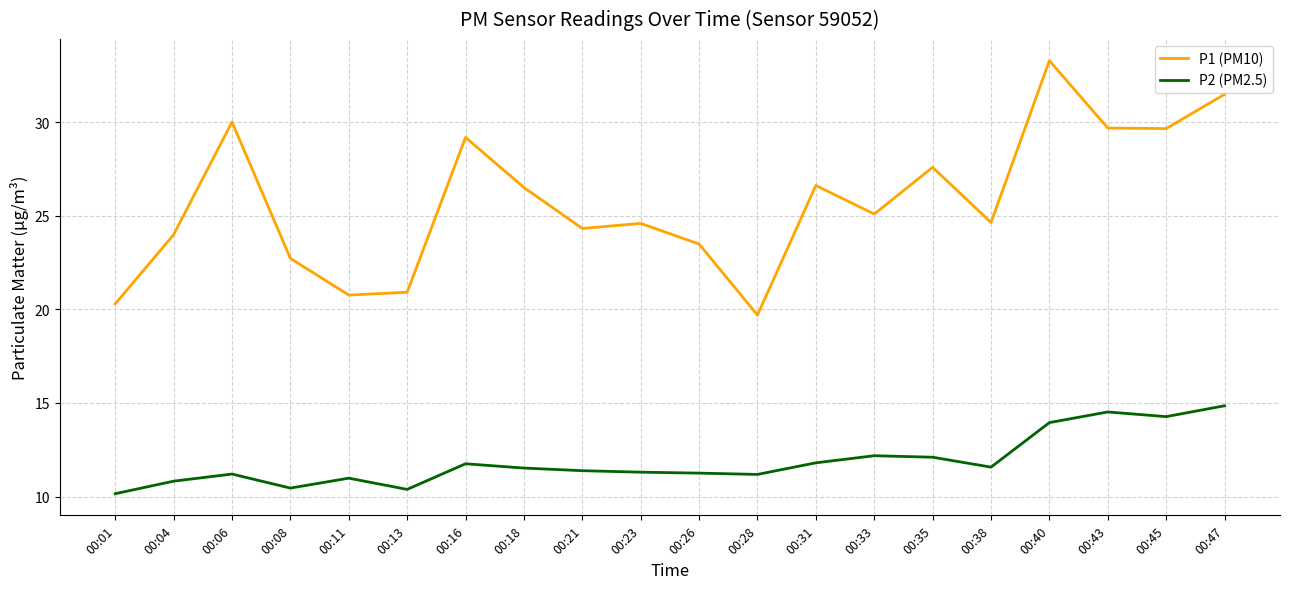

Is the value of P2 (PM2.5) at 00:38 greater than the value of P1 (PM10) at 00:23?

No